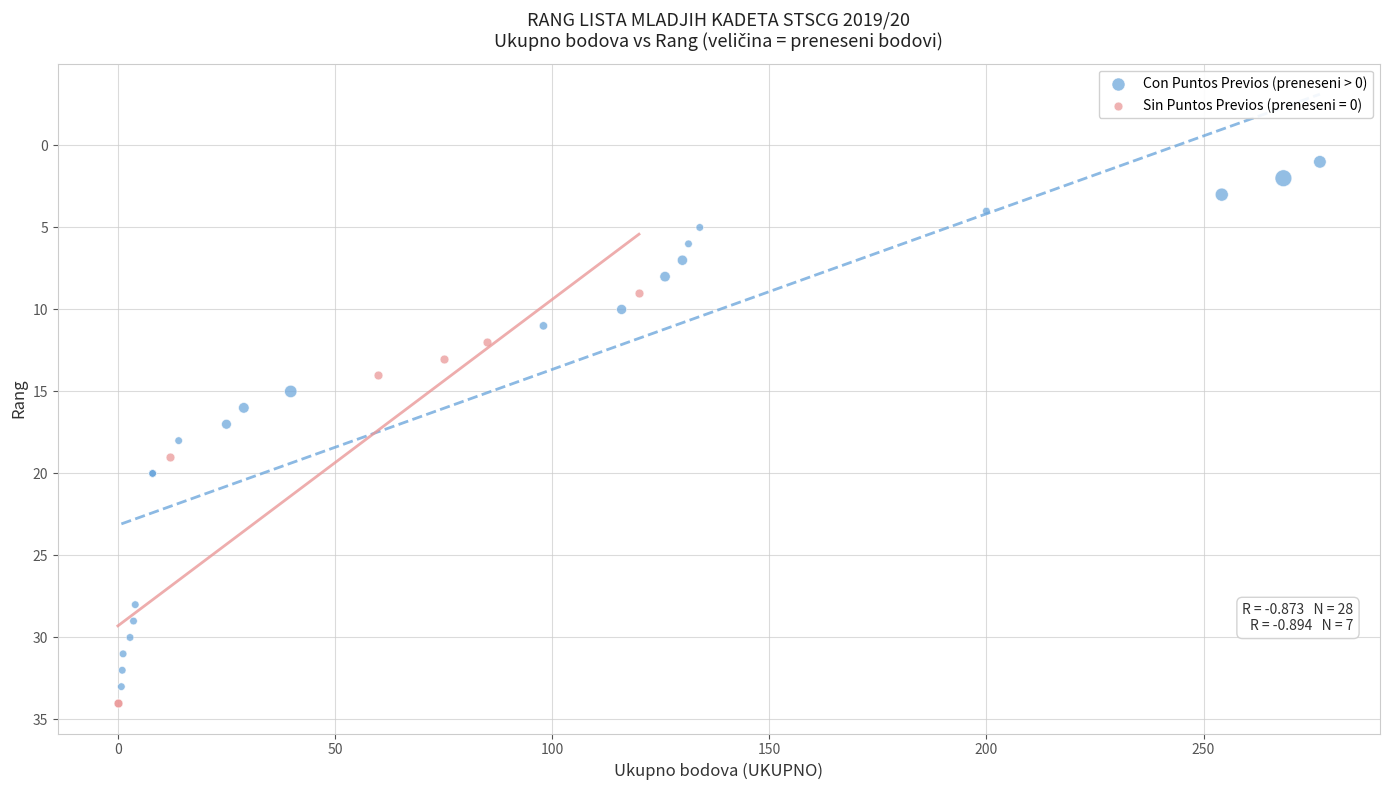

Which series has the widest spread of Y values?

Con Puntos Previos (preneseni > 0)